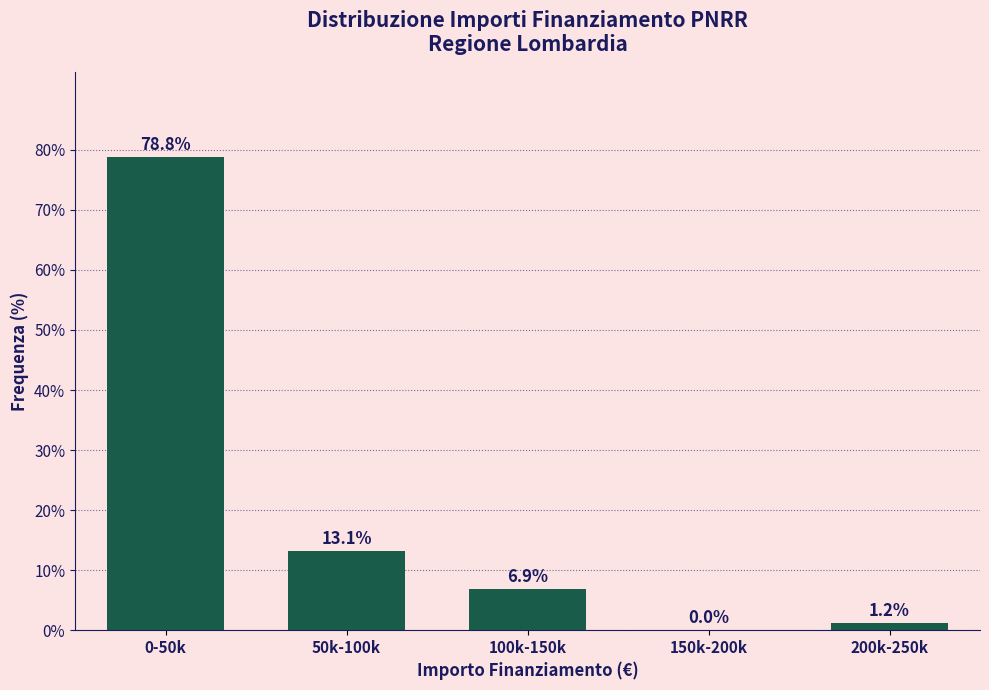

What is the maximum value shown in the chart?

78.8